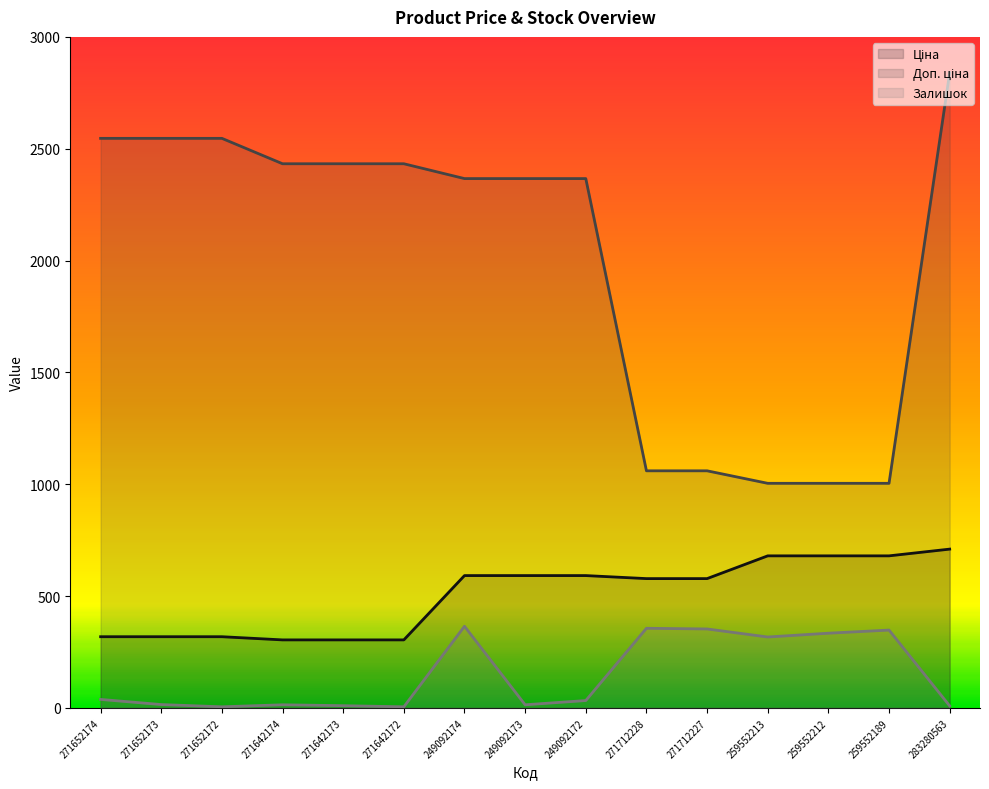

Does the chart display data point markers on the line(s)?

No